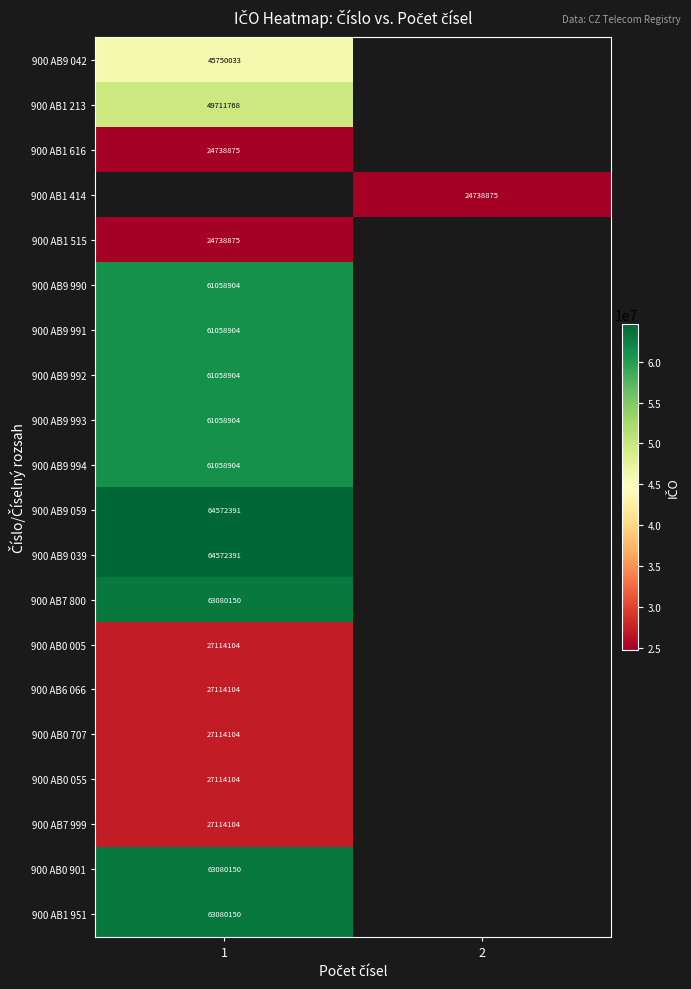

The 900 AB9 994 series shows 85294302 at 1. True or false?

False